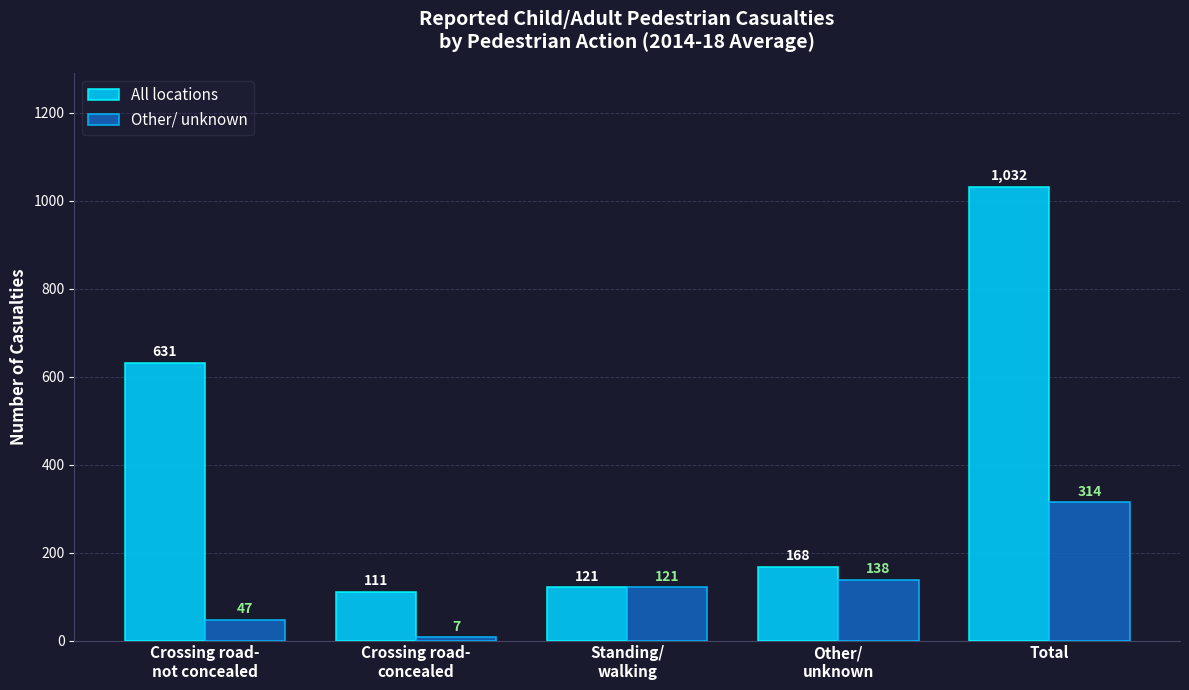

What is the value of the All locations bar at the 4th from the left?

168